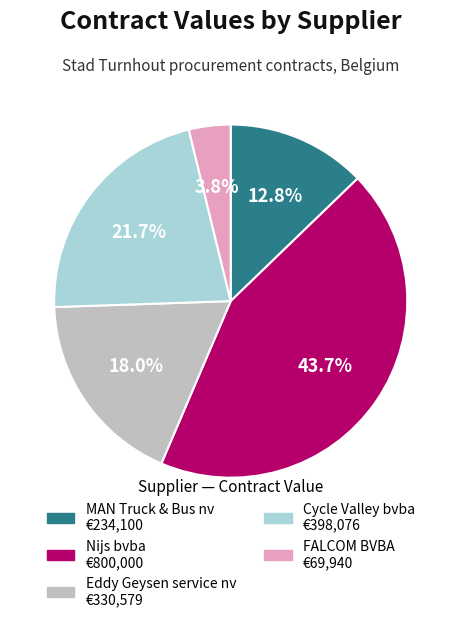

Approximately how many times larger is the value at MAN Truck & Bus nv compared to Cycle Valley bvba?

0.6